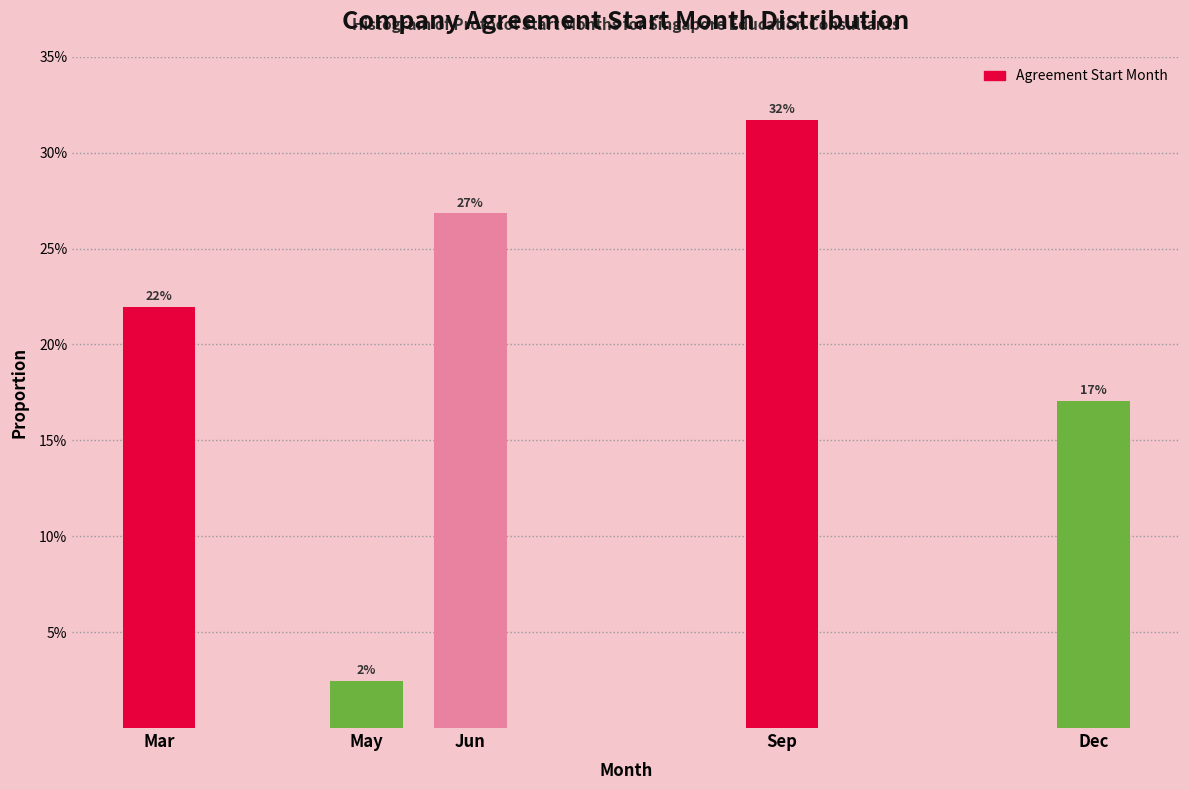

Does the chart contain any negative values?

No